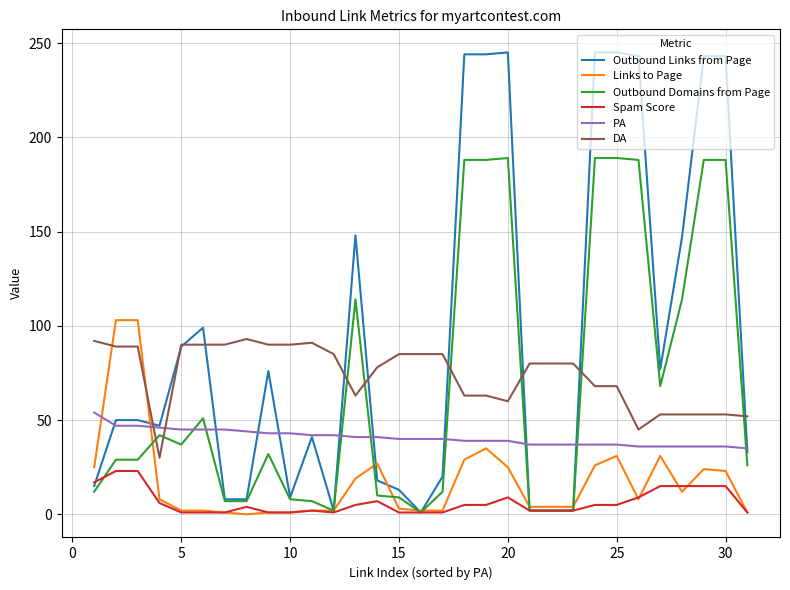

After their last crossing, which series has the higher values: Links to Page or DA?

DA